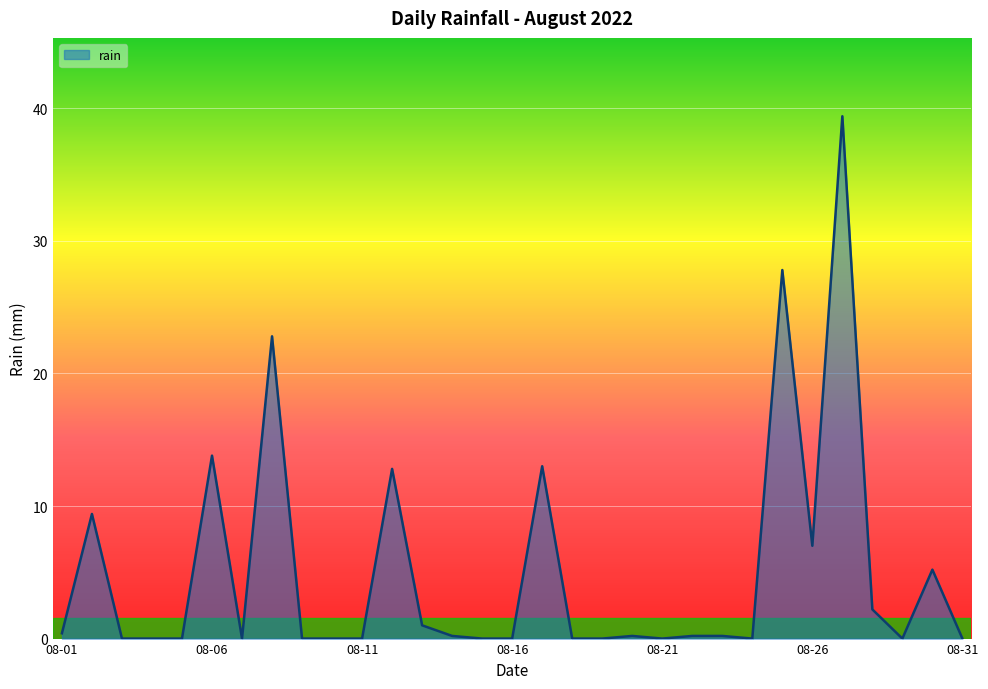

What is the sum of all values?

155.6